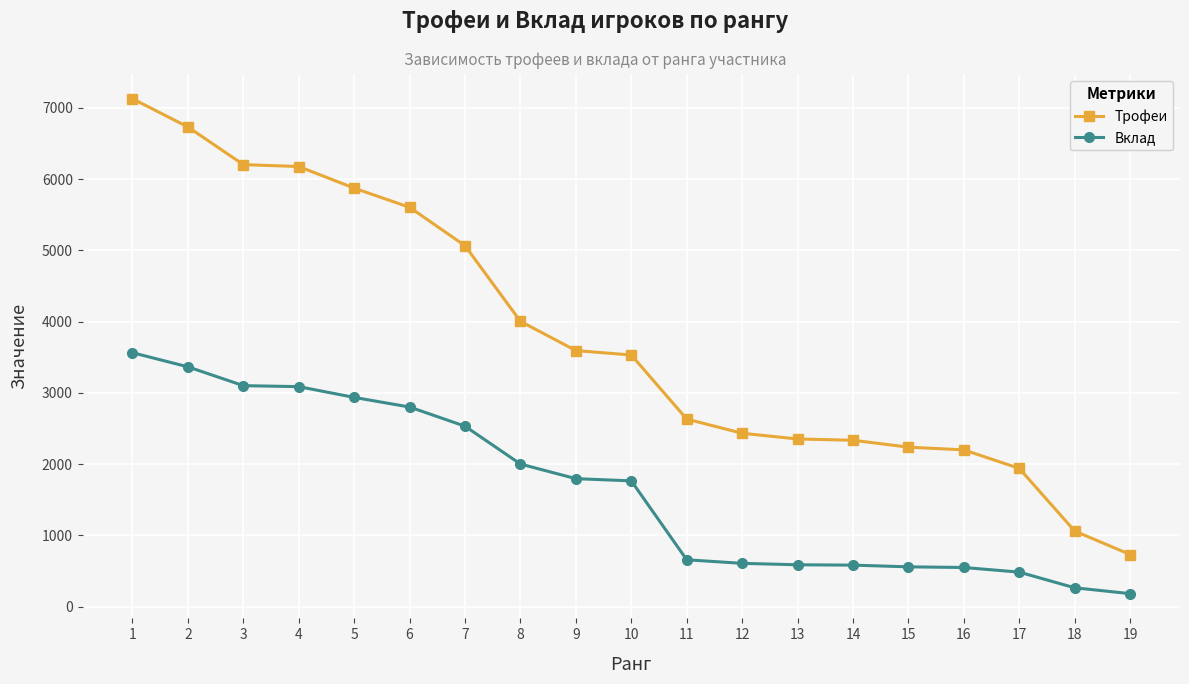

How many lines are shown in the chart?

2